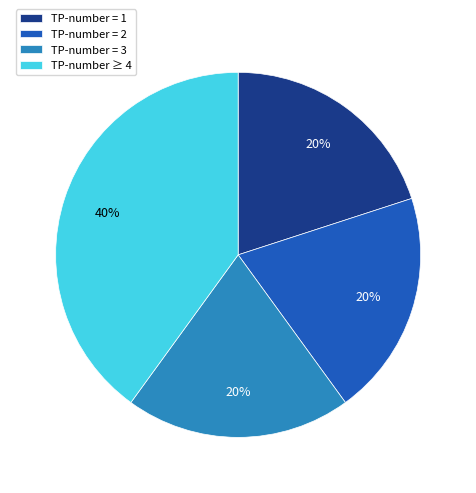

Do TP-number = 3 and TP-number = 2 together represent more than half of the pie?

No